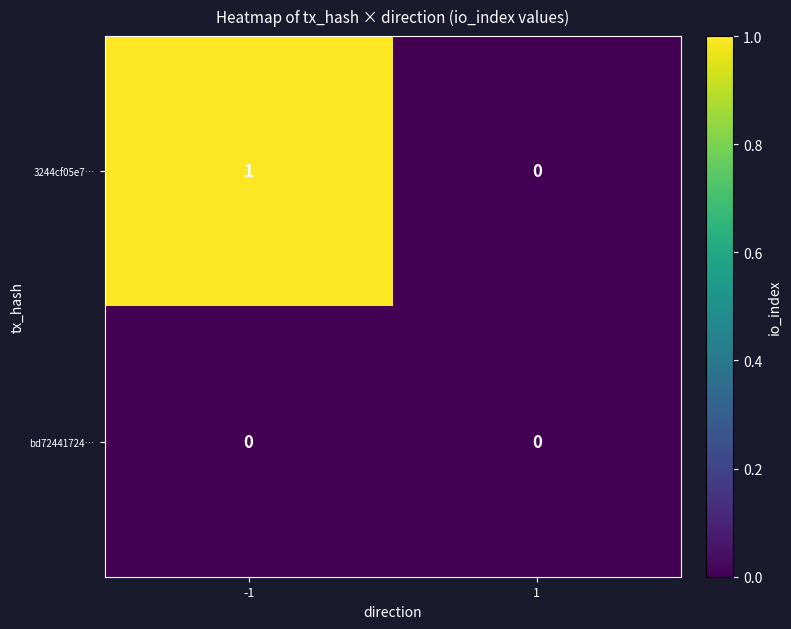

Is it true that 3244cf05e7… equals 0 at 1?

True